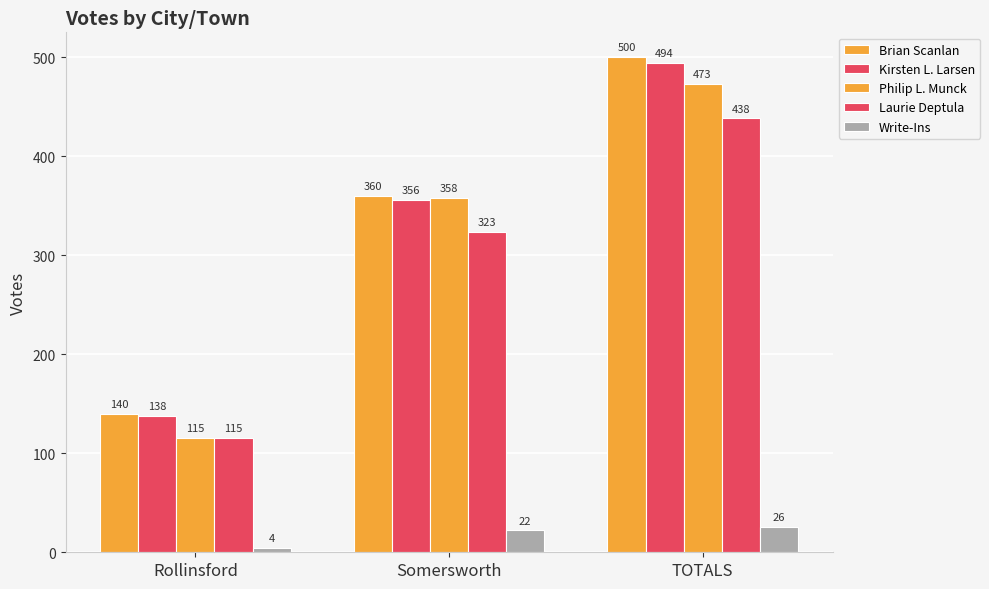

Is the value of Laurie Deptula at Somersworth greater than the value of Brian Scanlan at Somersworth?

No